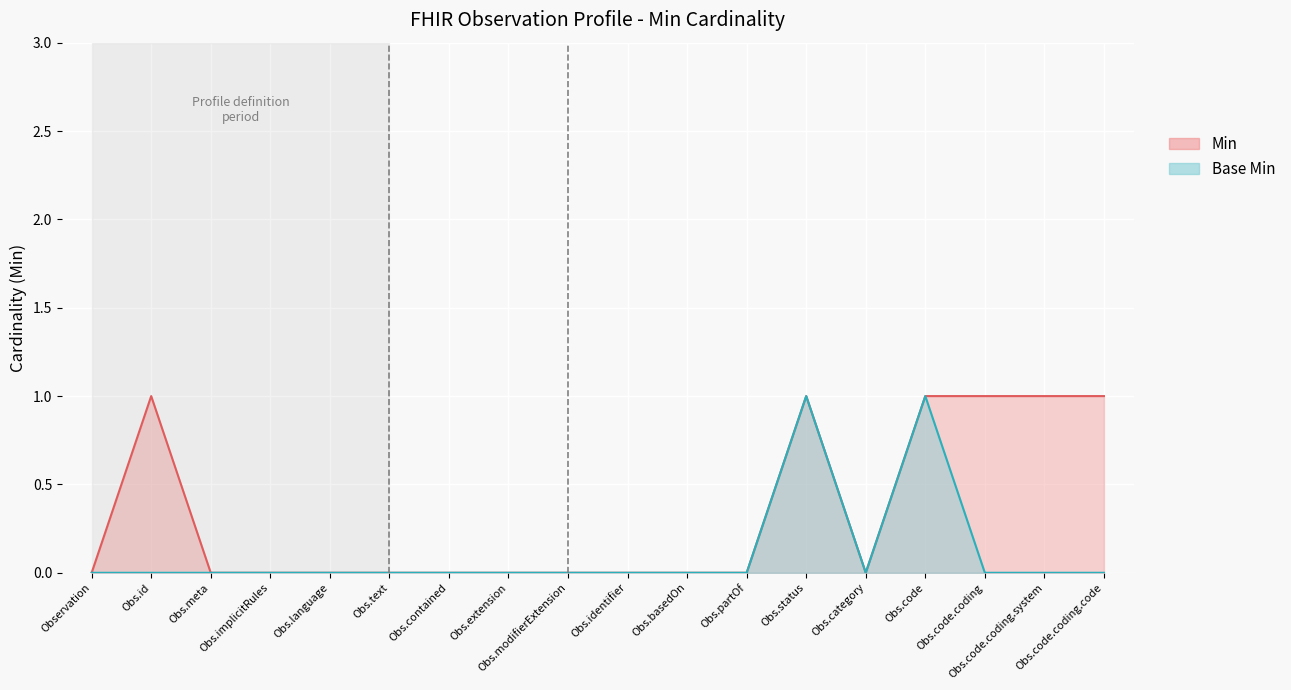

Rank the series by their average value, from lowest to highest.

Base Min, Min